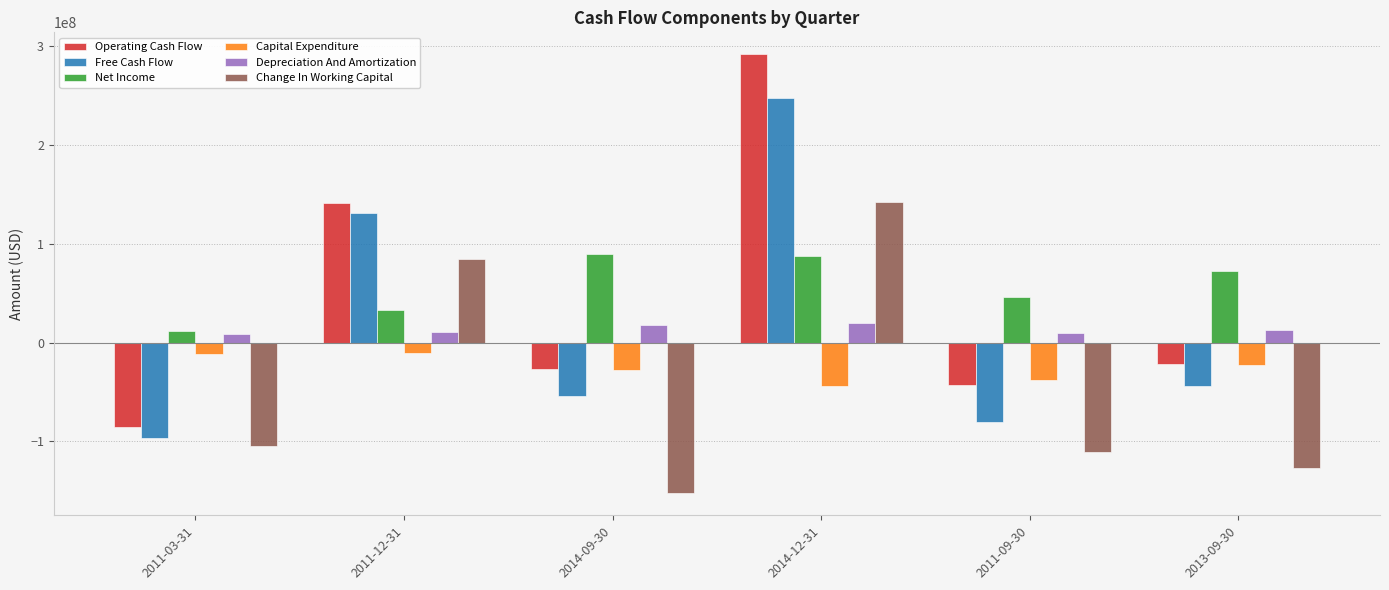

Where is Net Income nearest to the value 50622000?

2011-09-30